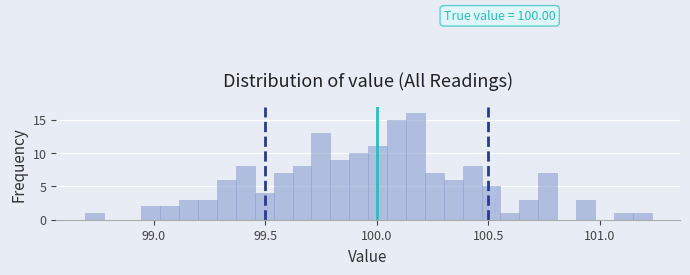

Read against the x-axis, roughly where is the centre of the tallest bar?

100.15